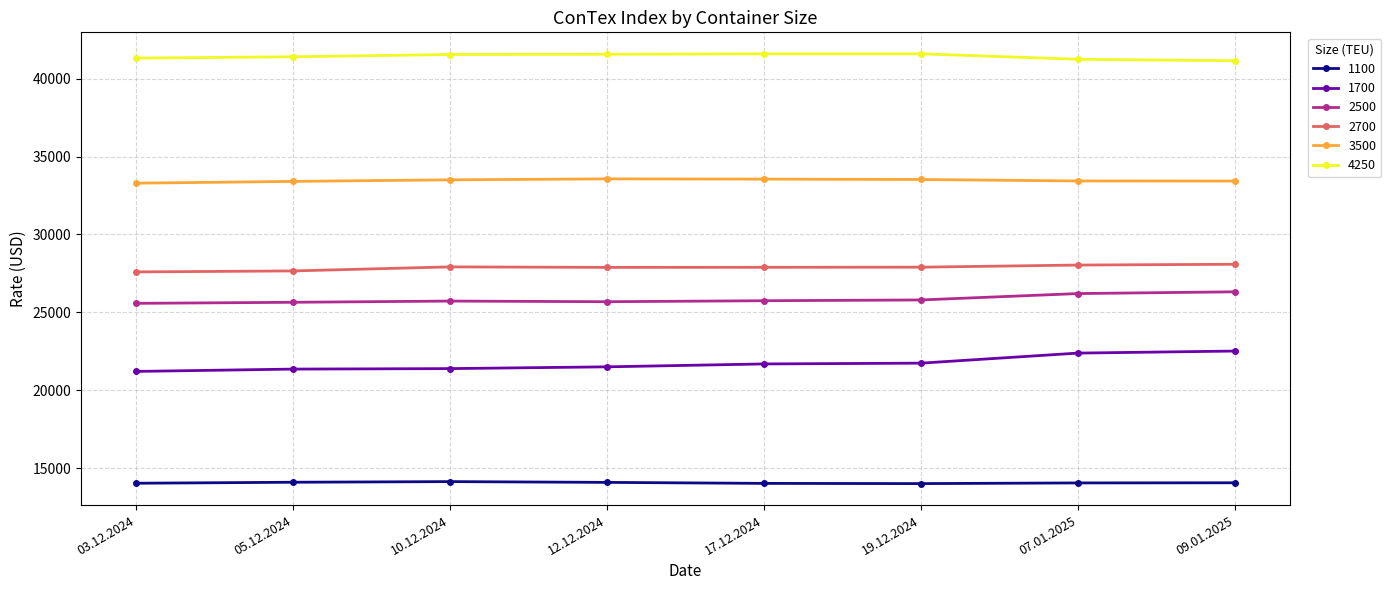

What is the sum of the 3500 values at 05.12.2024 and 19.12.2024?

66938